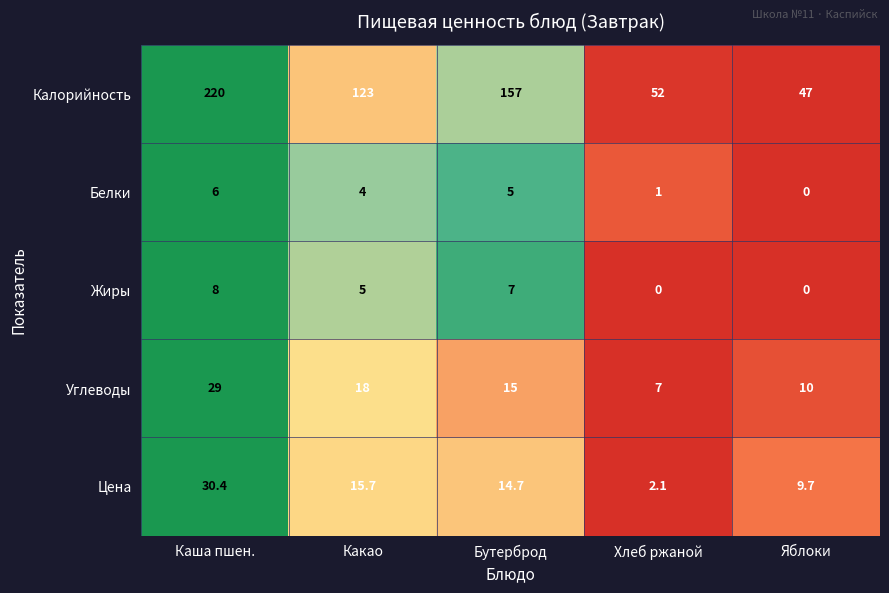

Where is Жиры nearest to the value 4?

Какао